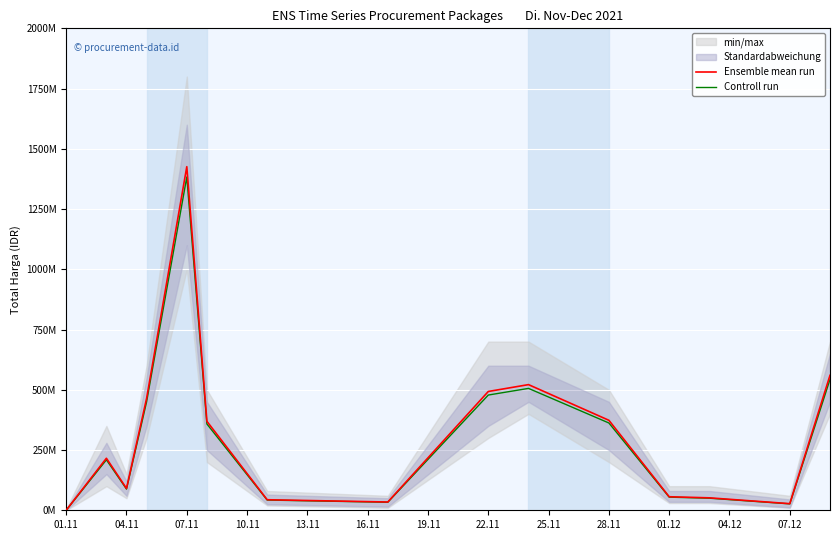

True or false: Controll run and Ensemble mean run cross at least once.

False